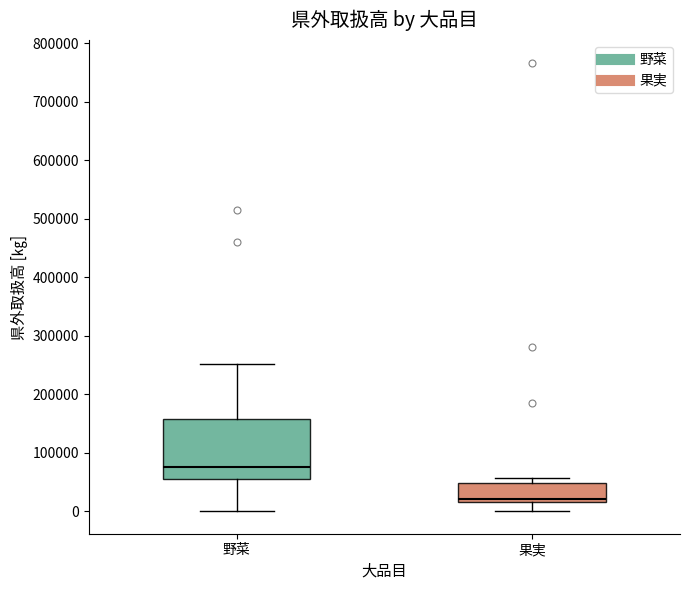

Where does the lower whisker of the box for 果実 end on the y-axis? The values are not printed on the chart, so give them approximately, as read against the axis.

0